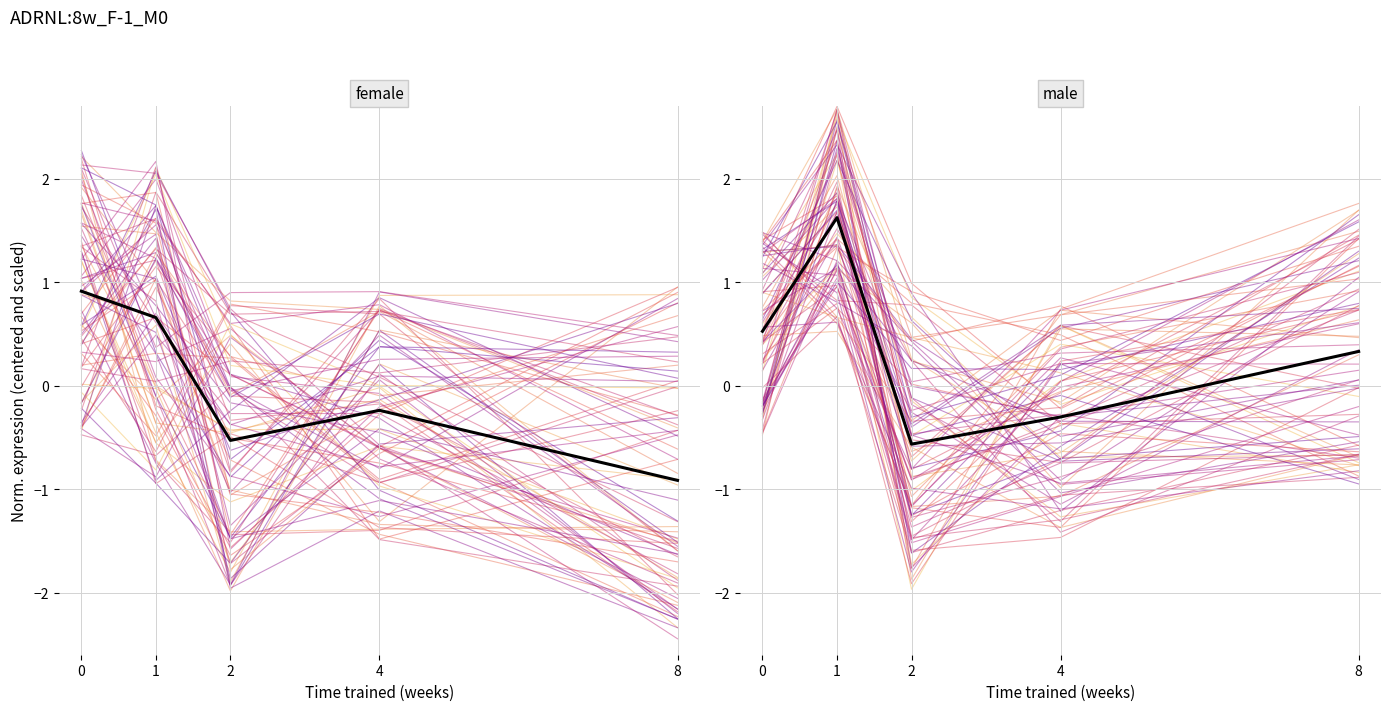

Does the chart have visible grid lines?

Yes